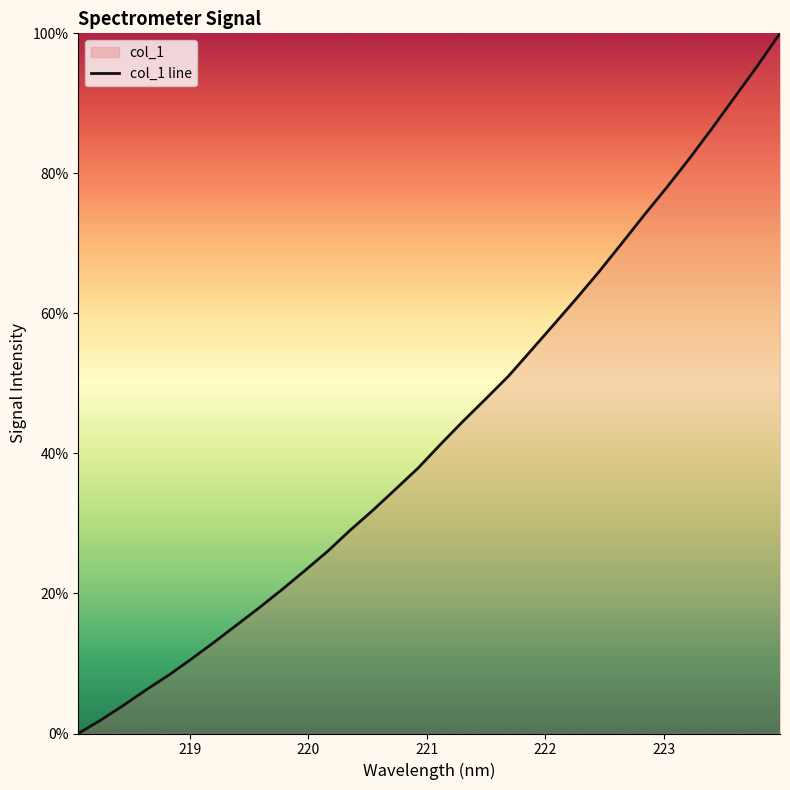

Reading left to right, transcribe all the data shown in this chart.

0.0	1.9	4.0	6.2	8.4	10.7	13.0	15.5	18.0	20.6	23.3	26.0	29.0	31.9	34.9	37.9	41.3	44.6	47.8	51.1	54.7	58.4	62.1	66.0	70.0	74.1	78.0	82.1	86.5	90.9	95.3	100.0